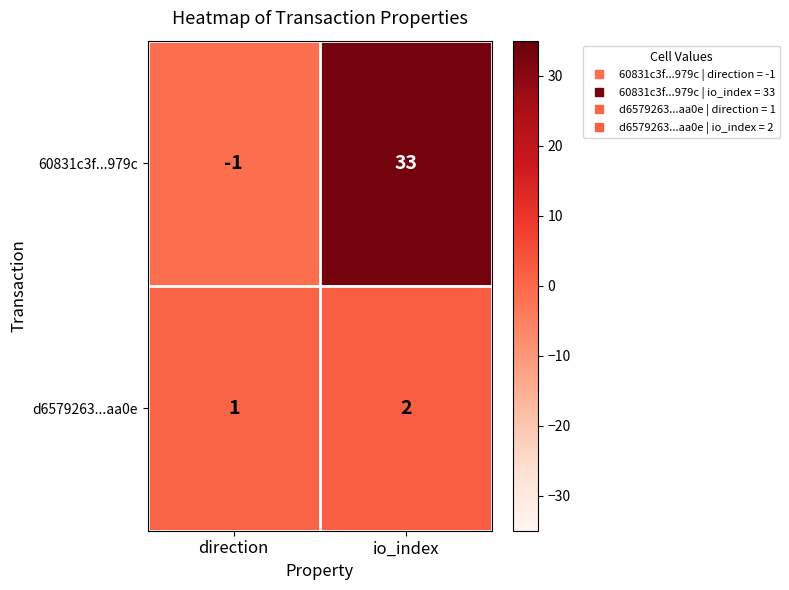

What is the sum of all 60831c3f...979c values?

32